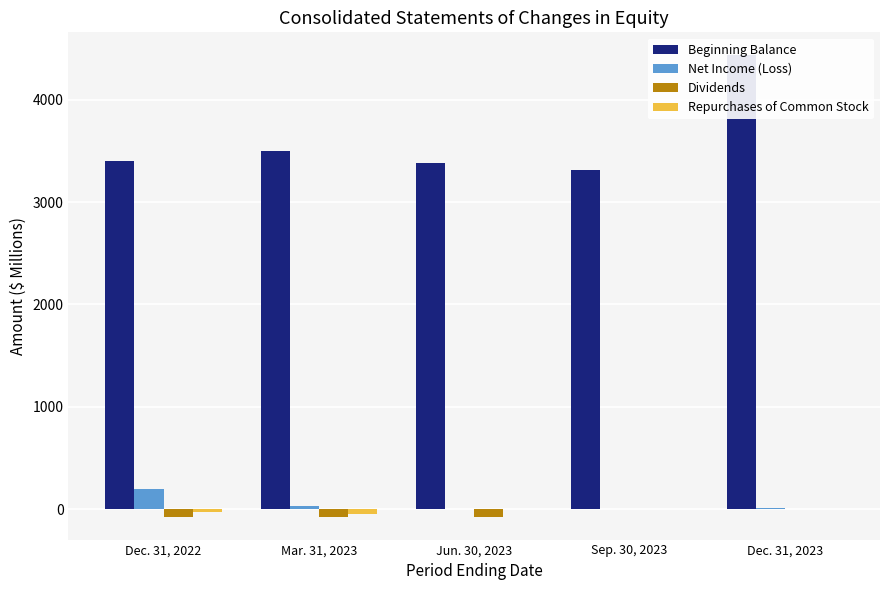

Rank the series at Dec. 31, 2023 from lowest to highest value.

Dividends, Repurchases of Common Stock, Net Income (Loss), Beginning Balance